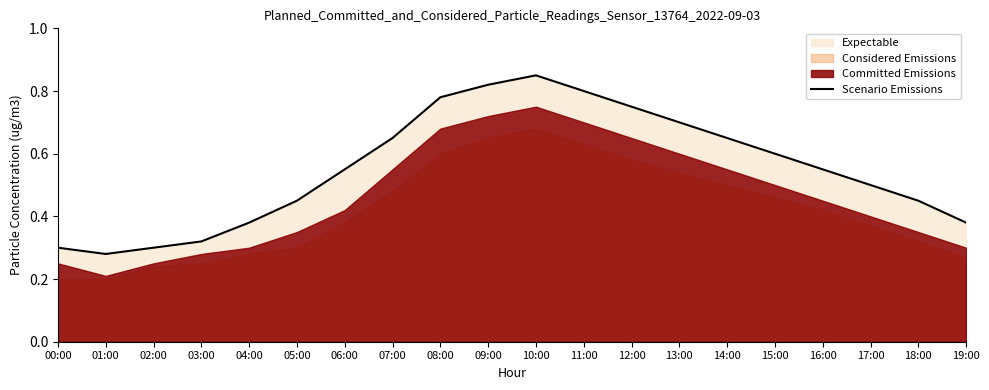

What is the change in value from 03:00 to 11:00?

+0.5